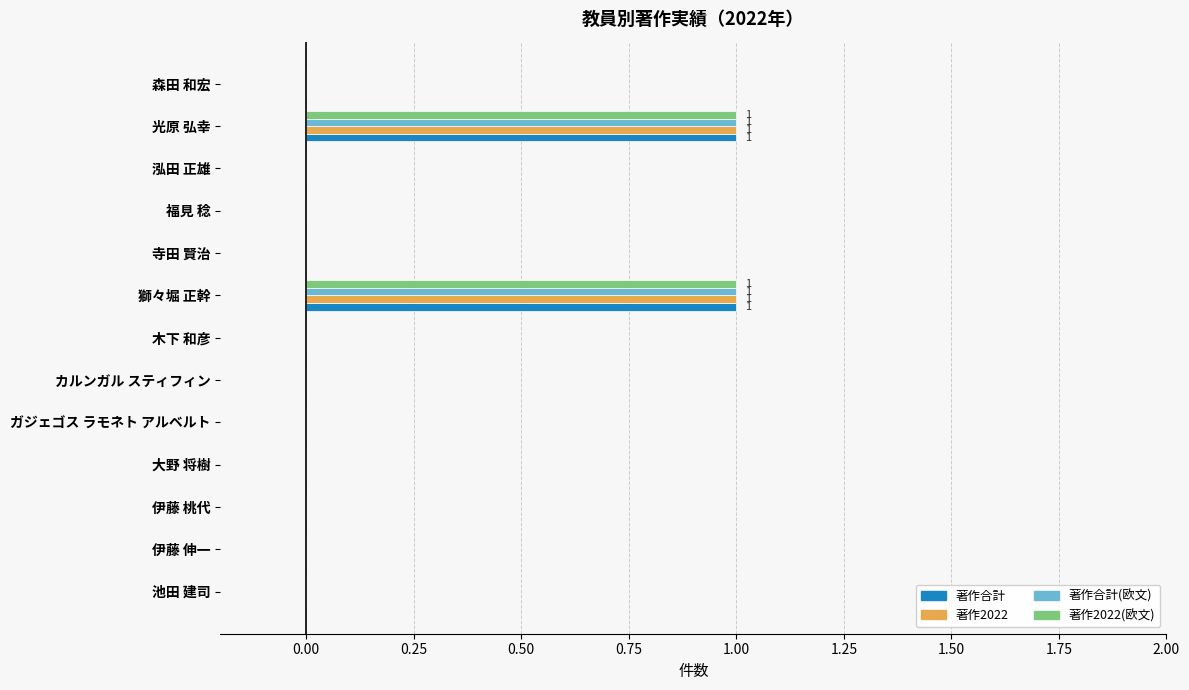

Count the 著作合計 values in the range 0 to 1.

13